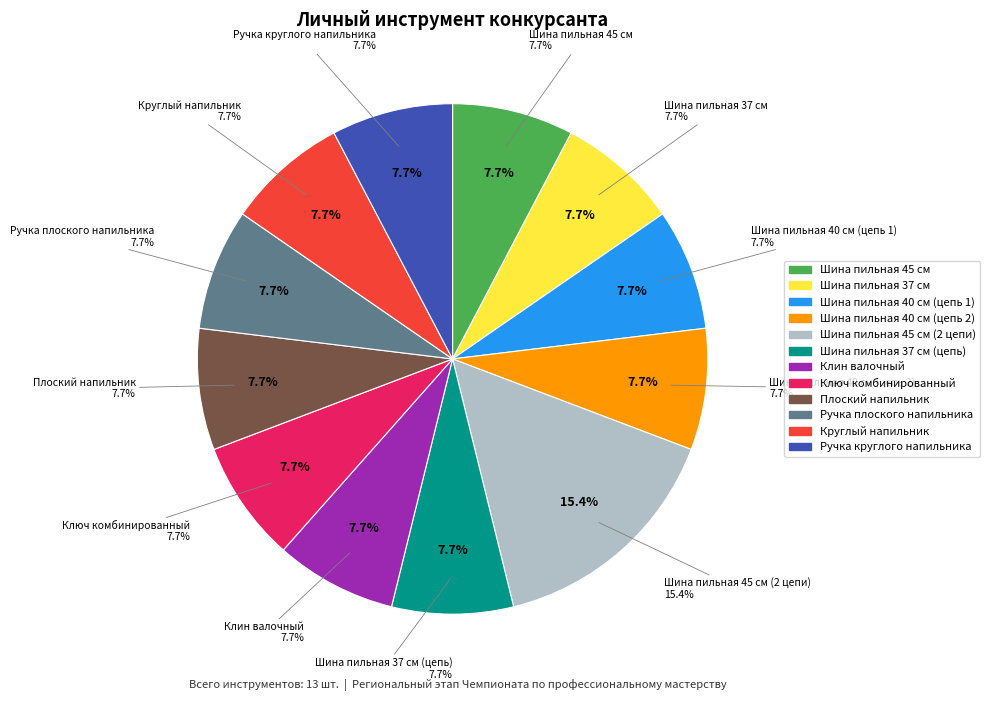

Which has a higher value, Шина пильная 37 см or Ключ комбинированный?

Шина пильная 37 см